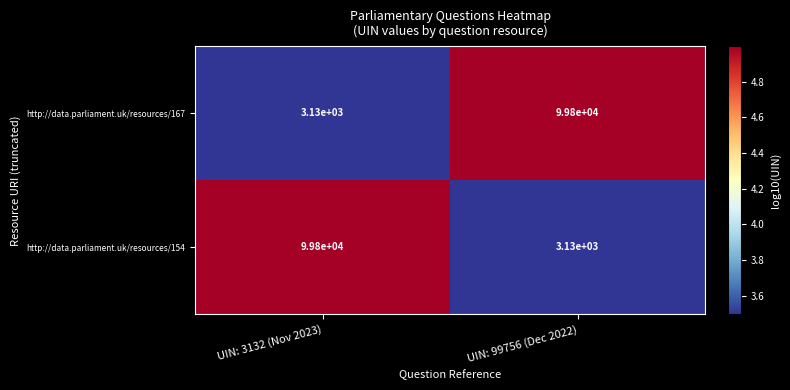

What value does the http://data.parliament.uk/resources/154 series have at UIN: 99756 (Dec 2022), to the nearest 100?

3100